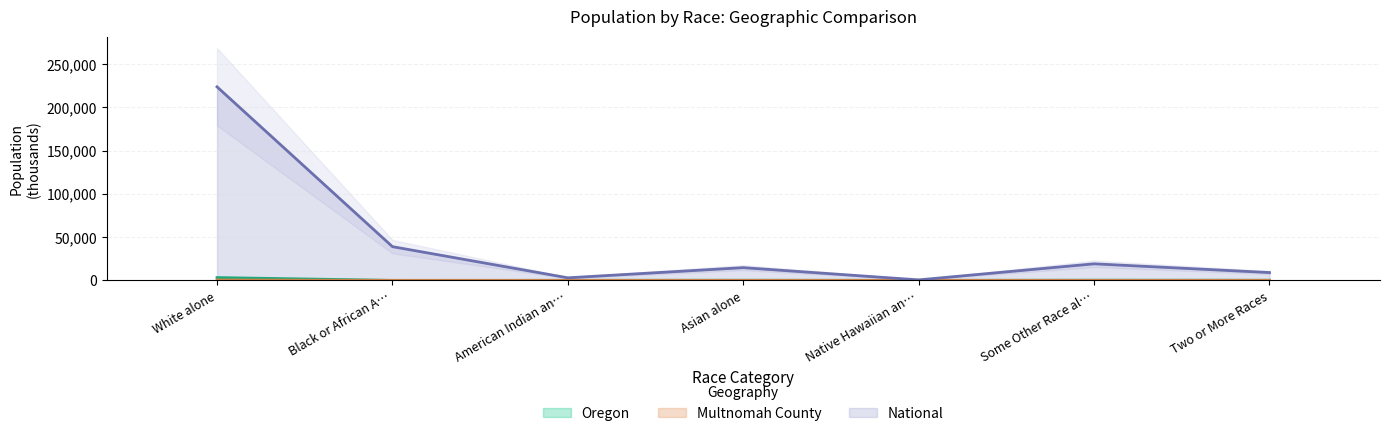

What is the value of the Multnomah County bar at the 1st from the left?

961.4